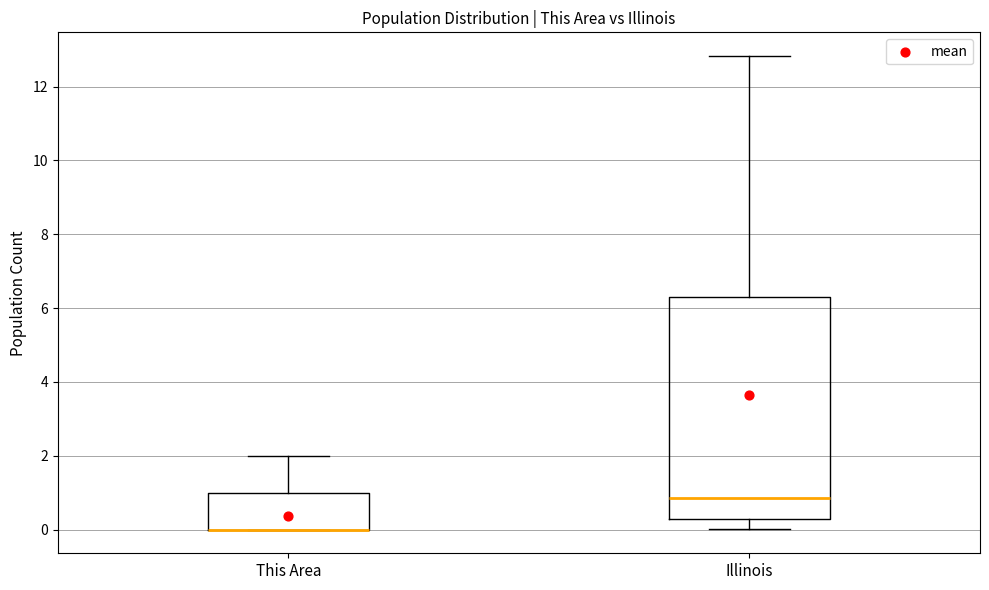

Which box is the tallest, from its lower edge to its upper edge?

Illinois